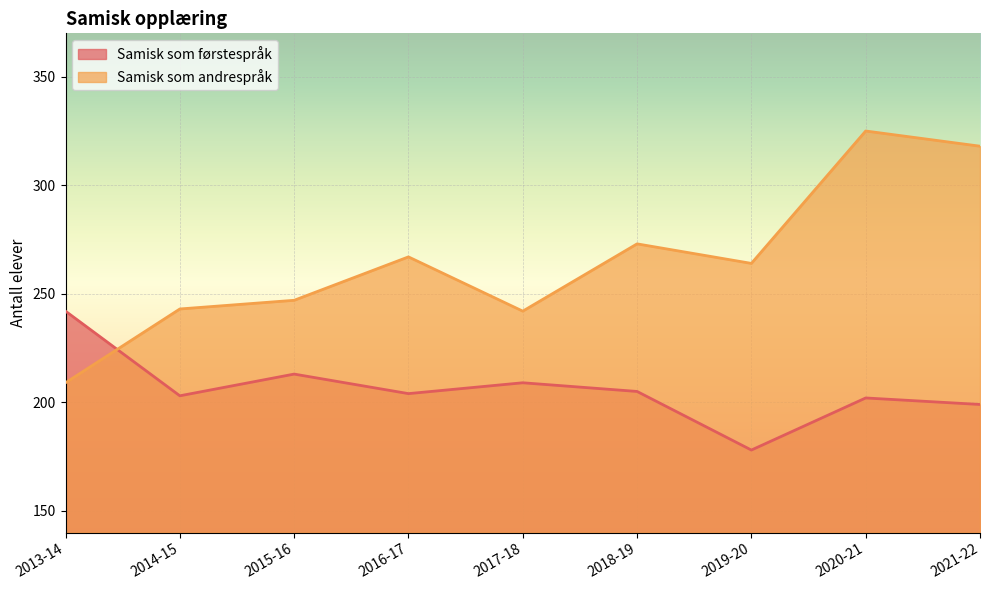

What is the difference between the maximum and minimum values in the Samisk som førstespråk series?

64